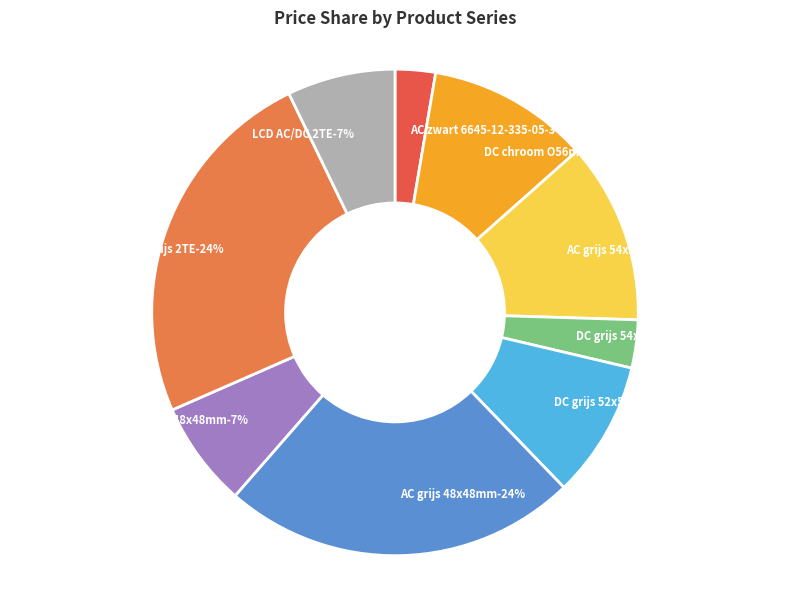

Rank the categories by value from highest to lowest.

AC grijs 2TE, AC grijs 48x48mm, AC grijs 54x29mm, DC chroom O56mm, DC grijs 52x52mm, LCD AC/DC 2TE, AC zwart 48x48mm, DC grijs 54x29mm, AC zwart 6645-12-335-05